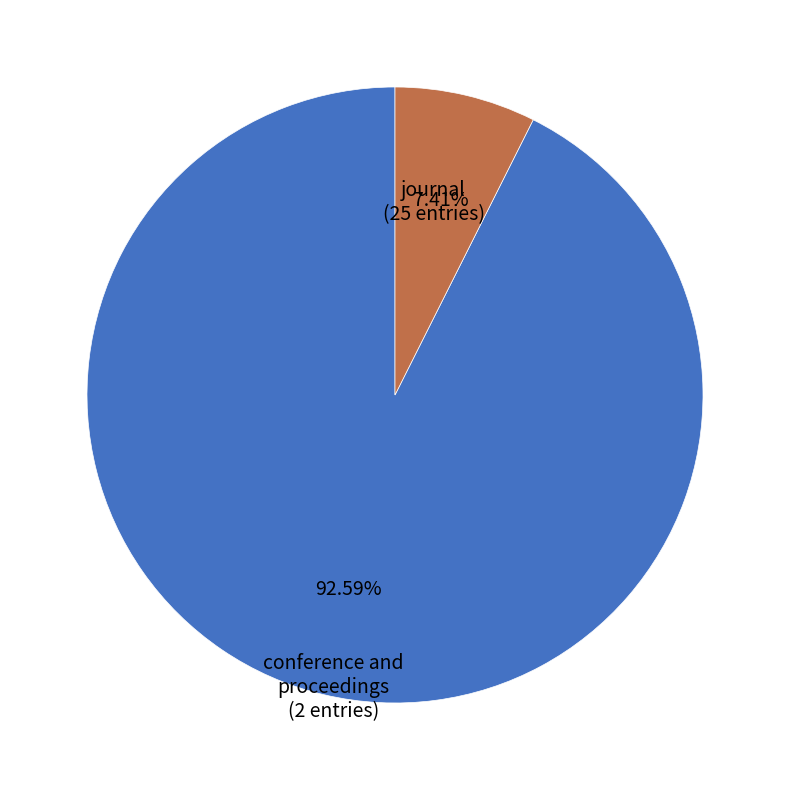

How many slices are in this pie chart?

2